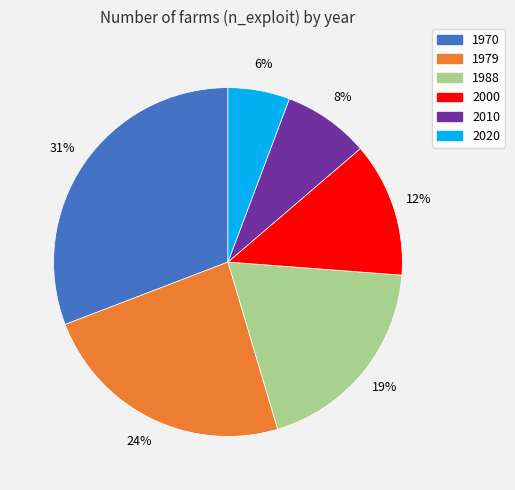

True or false: 1979 accounts for 17% of the total.

False